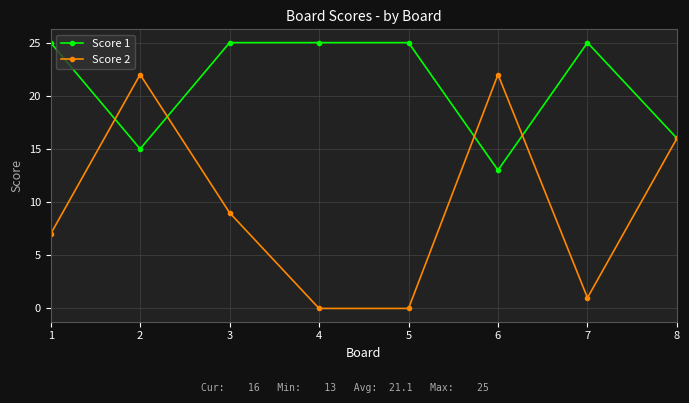

At 3, list the series in order from smallest to largest.

Score 2, Score 1